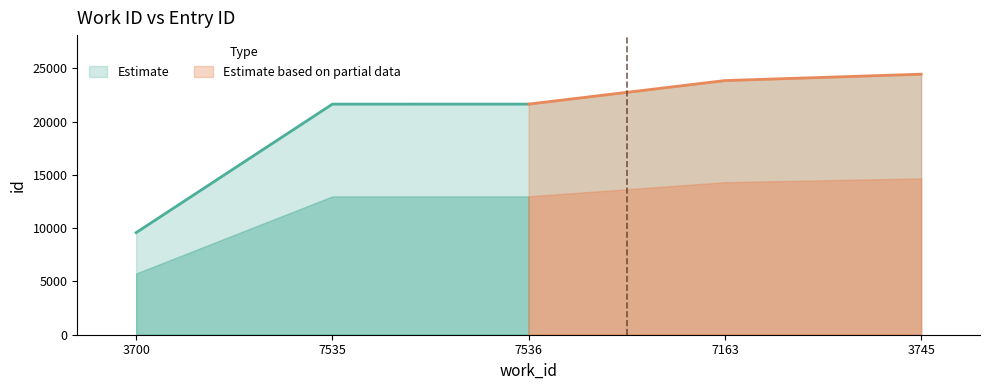

What is the difference between the maximum and minimum values?

14873